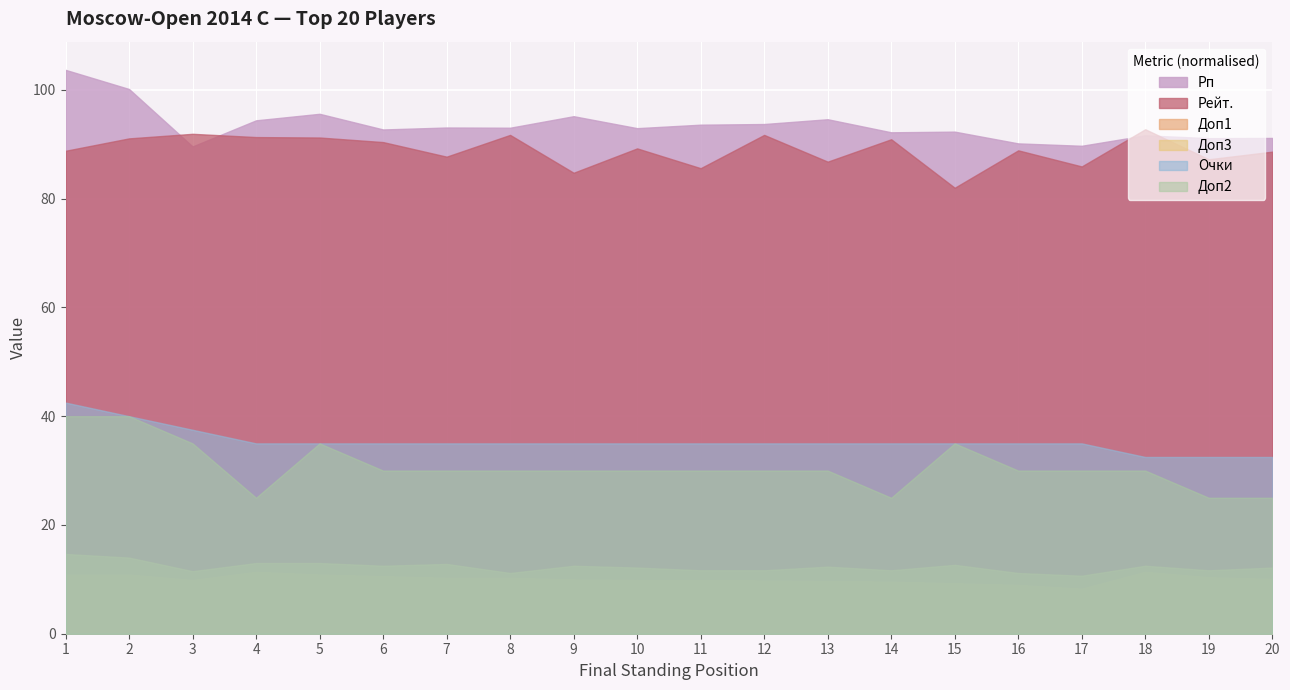

True or false: Доп1 and Доп2 intersect in this chart.

False